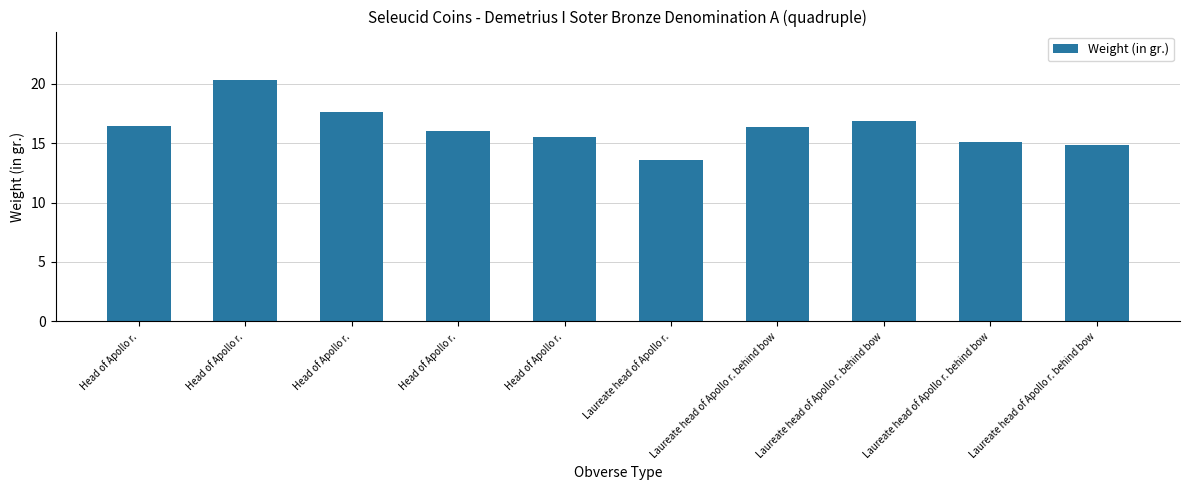

List the labels in order of value, largest first.

Head of Apollo r., Head of Apollo r., Laureate head of Apollo r. behind bow, Head of Apollo r., Laureate head of Apollo r. behind bow, Head of Apollo r., Head of Apollo r., Laureate head of Apollo r. behind bow, Laureate head of Apollo r. behind bow, Laureate head of Apollo r.